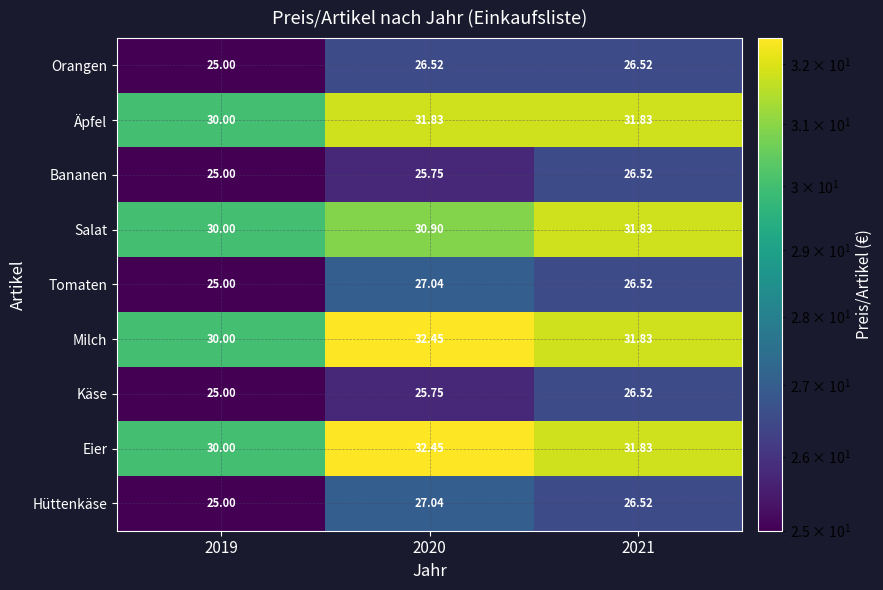

How many data points in Eier are less than 31?

1